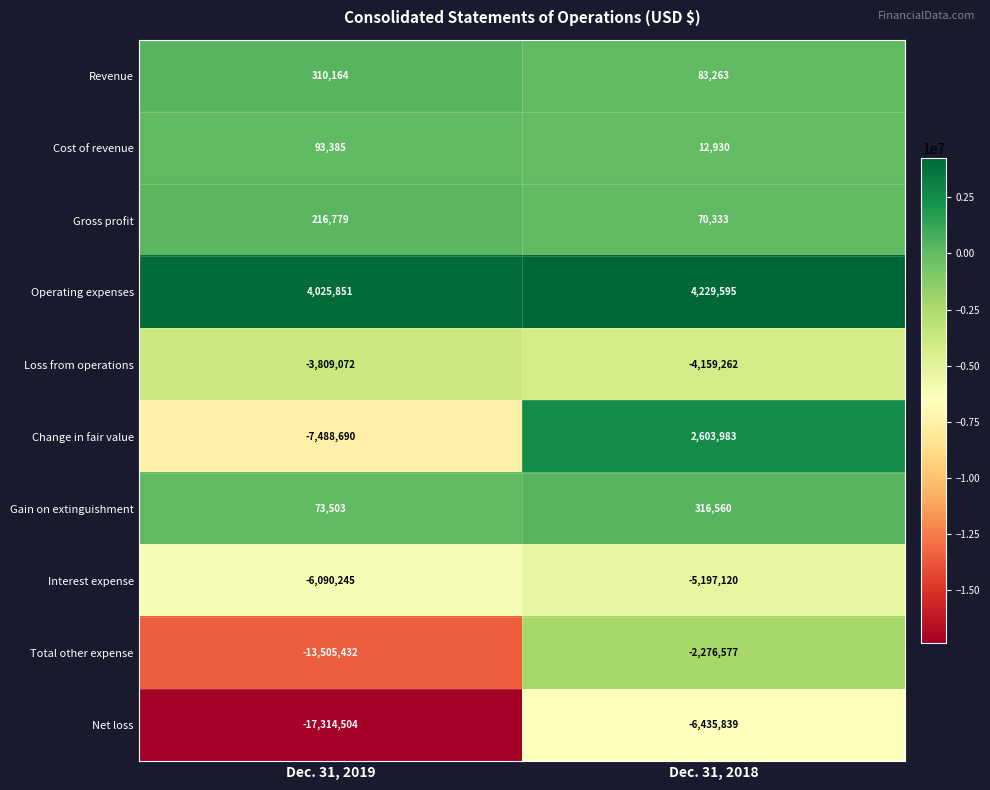

Which category has the highest value across all series?

Dec. 31, 2018